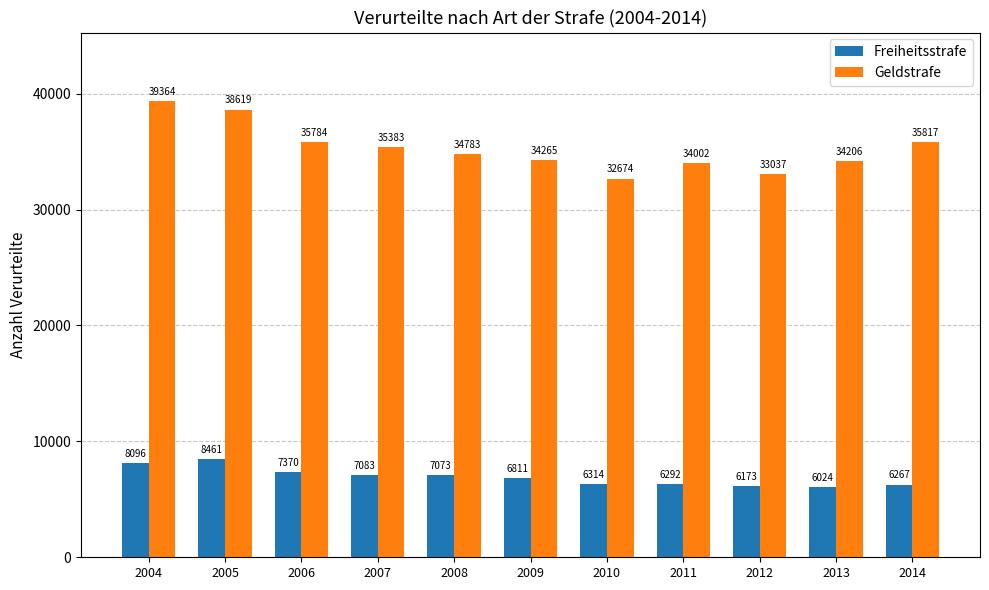

What is the difference between the second highest and second lowest values in the Geldstrafe series?

5582